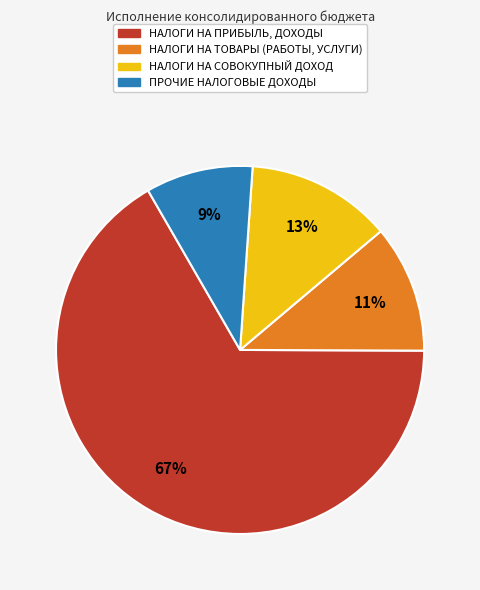

Does НАЛОГИ НА ПРИБЫЛЬ, ДОХОДЫ account for over 50% of the chart?

Yes